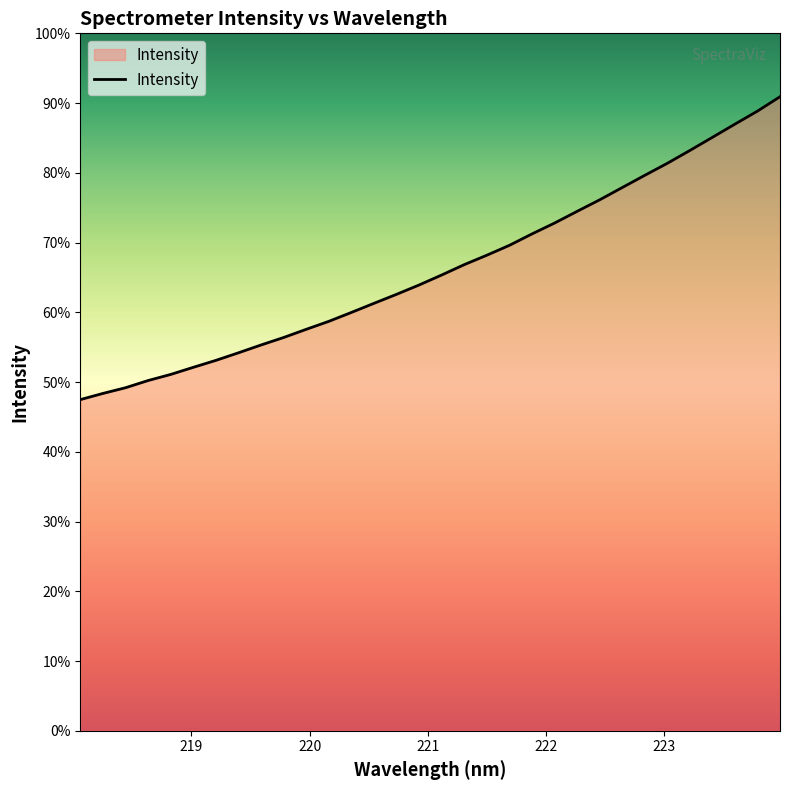

Is this an area chart (filled region under the line)?

Yes